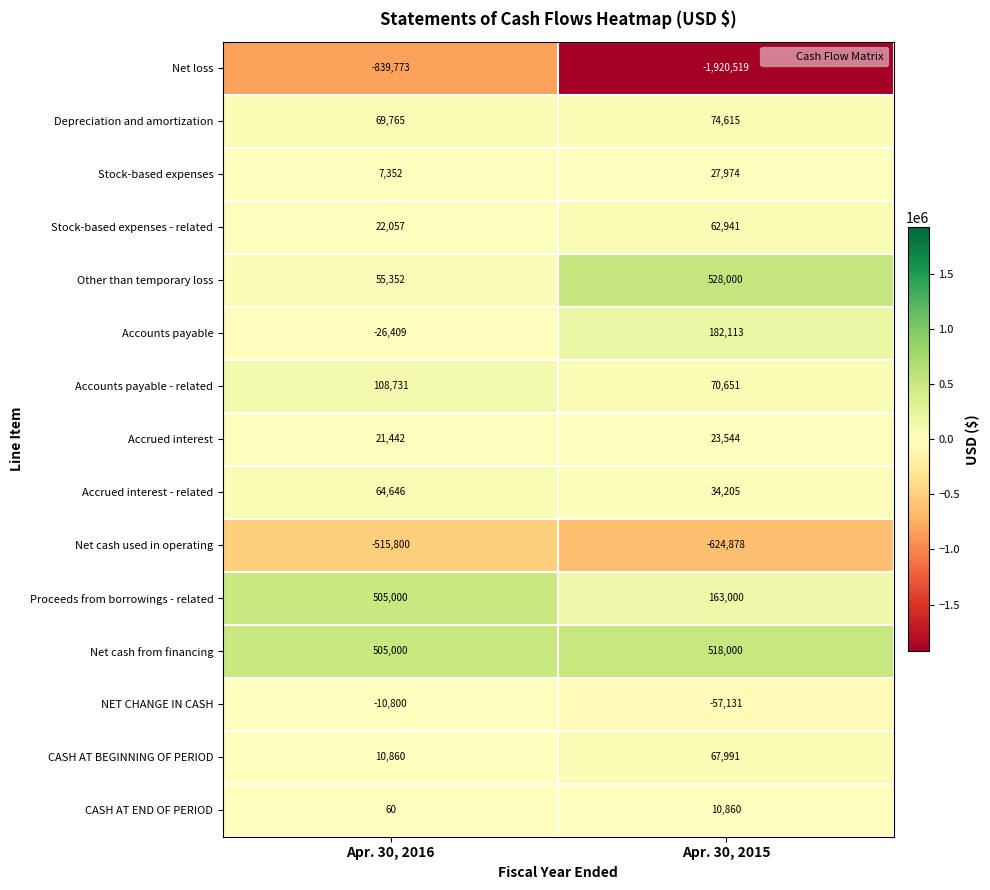

What is the sum of the Net cash from financing values at Apr. 30, 2016 and Apr. 30, 2015?

1023000